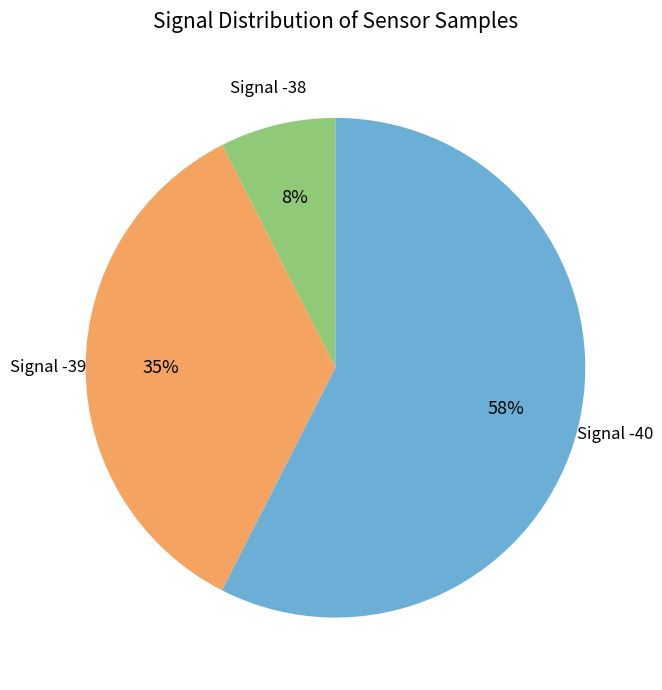

How many segments does this pie chart have?

3